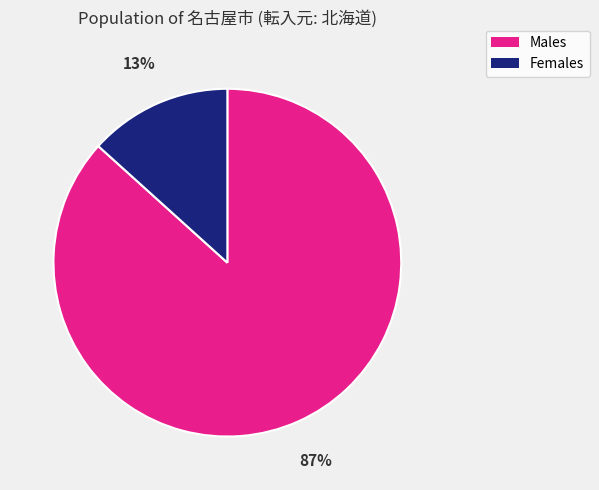

What percentage is the Males slice, to the nearest percent?

87%